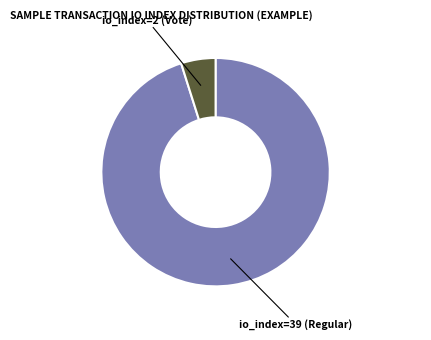

How many slices are in this pie chart?

2